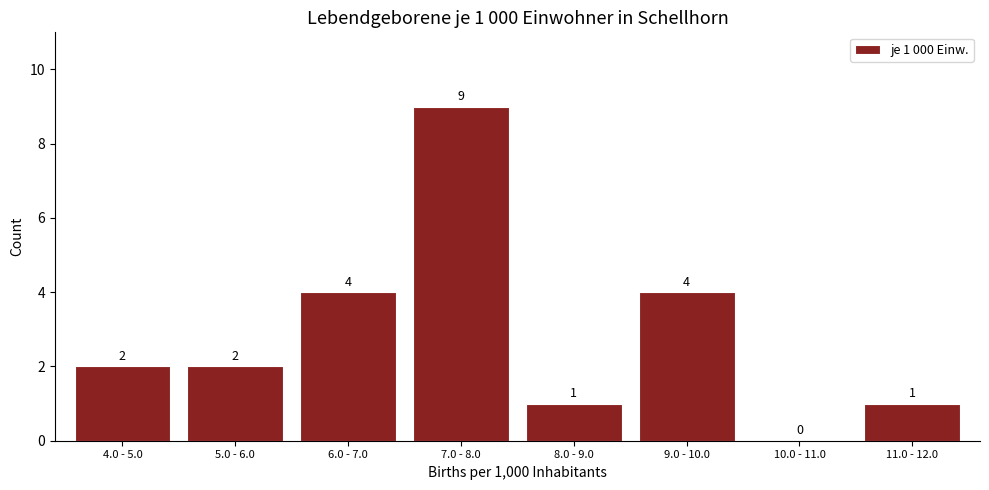

Reading left to right, what are all the values shown in this chart?

4.0 - 5.0=2	5.0 - 6.0=2	6.0 - 7.0=4	7.0 - 8.0=9	8.0 - 9.0=1	9.0 - 10.0=4	10.0 - 11.0=0	11.0 - 12.0=1